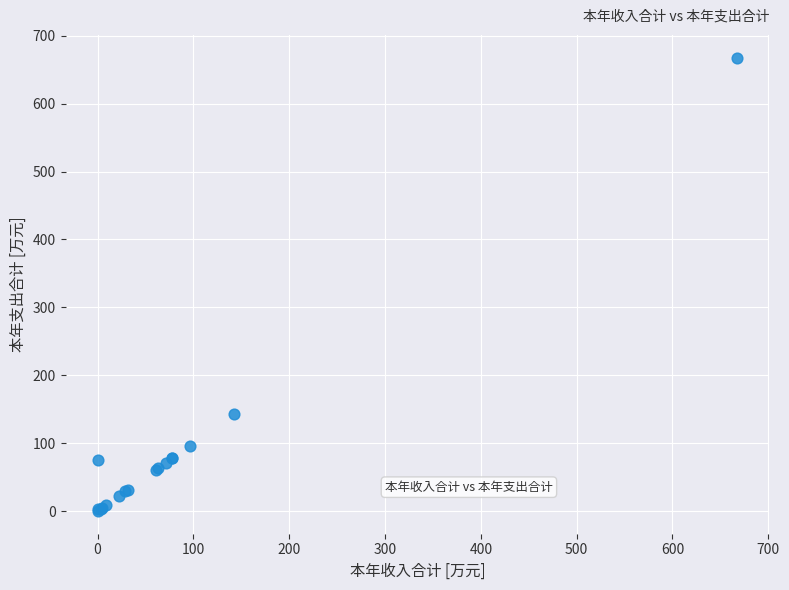

What Y value in the scatter plot is closest to 333?

142.6